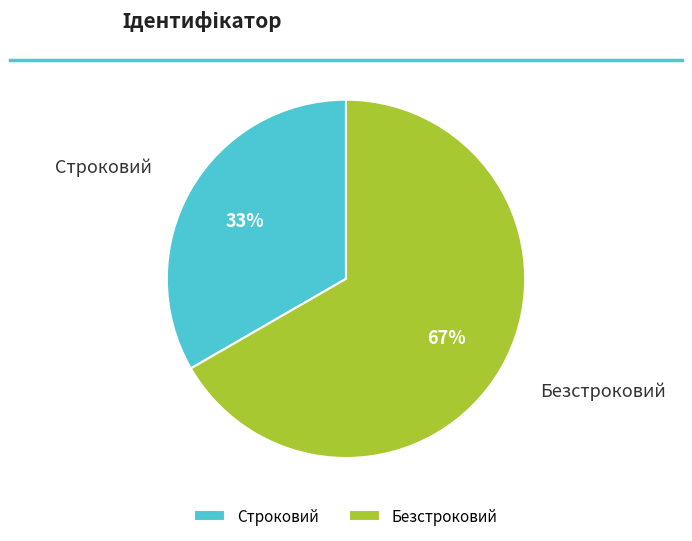

To the nearest percent, what is the average slice percentage?

50%